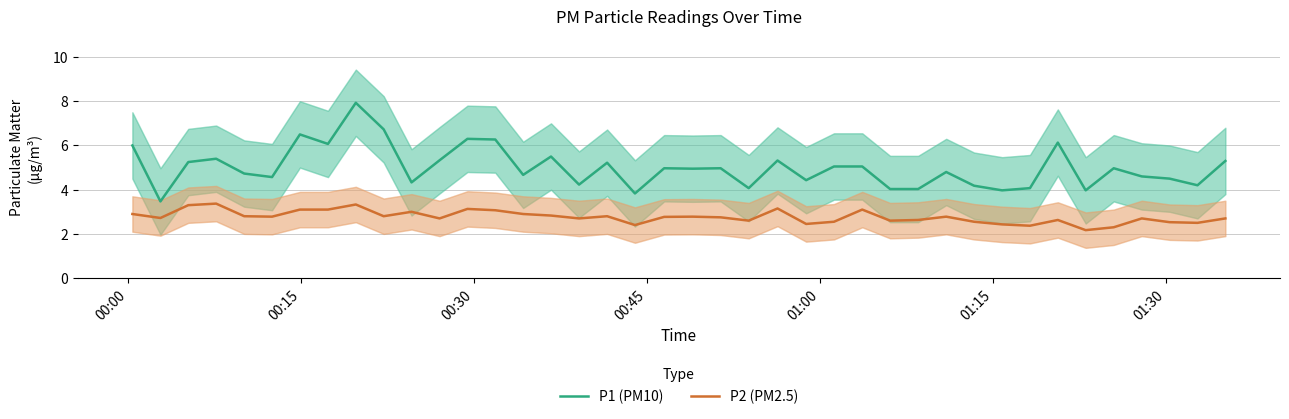

What is the minimum value shown in the chart?

2.2